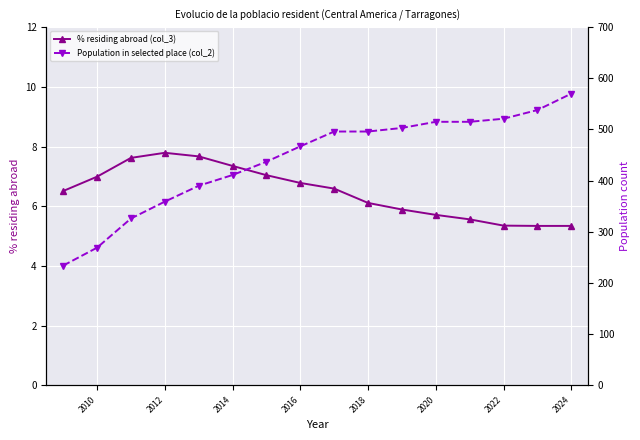

What is the difference between the second highest and second lowest values in the % residing abroad (col_3) series?

2.3